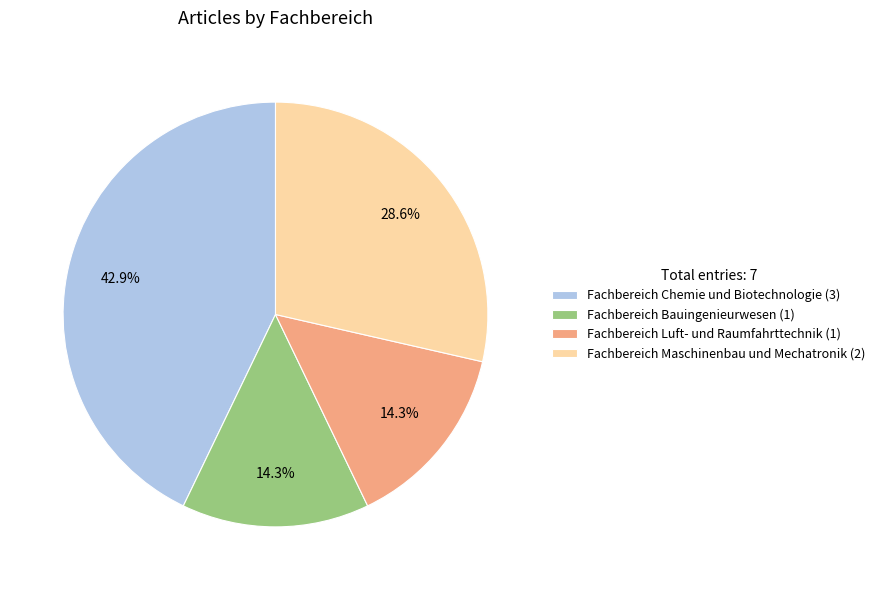

To the nearest percent, what is the difference between the largest and smallest slice percentages?

29%